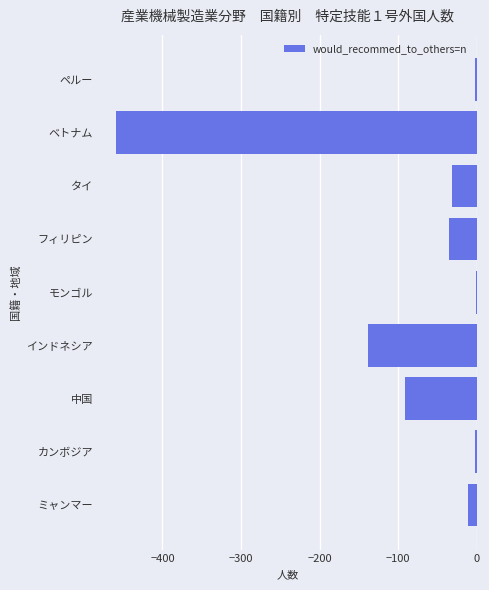

How many data points does each series have?

9